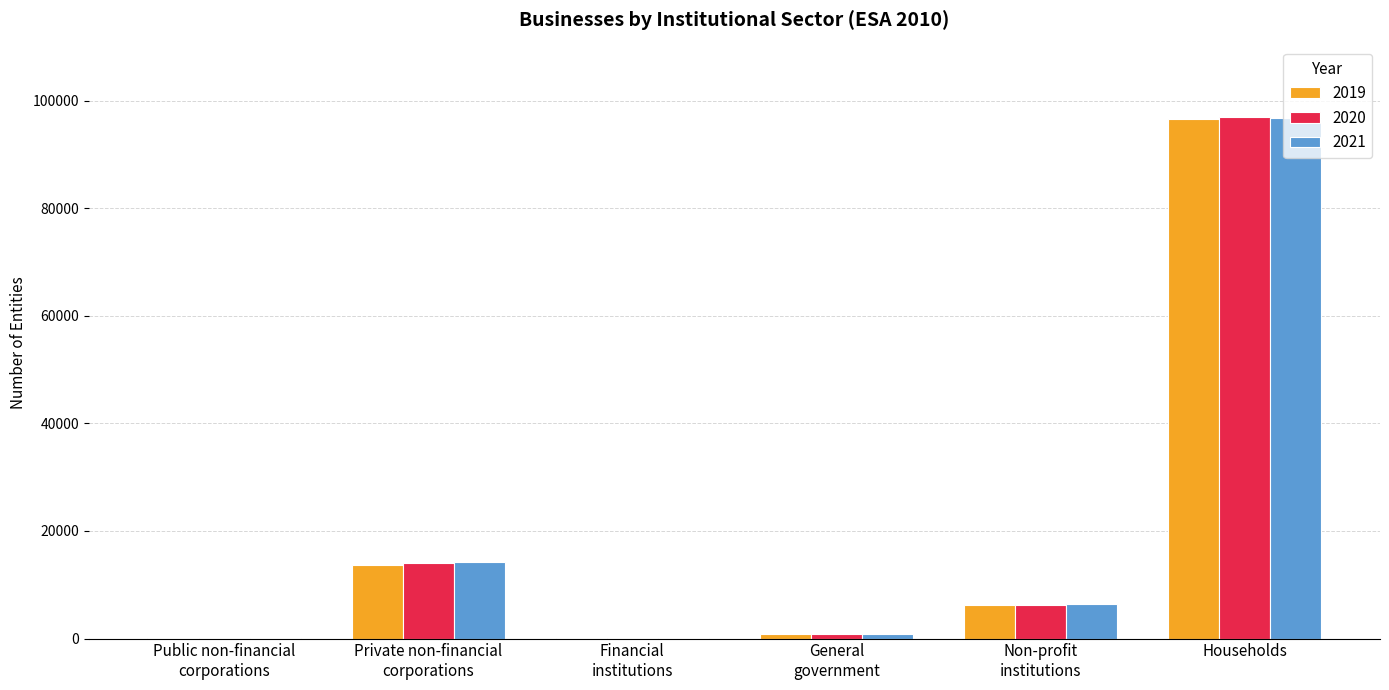

What is the greatest value displayed?

96892